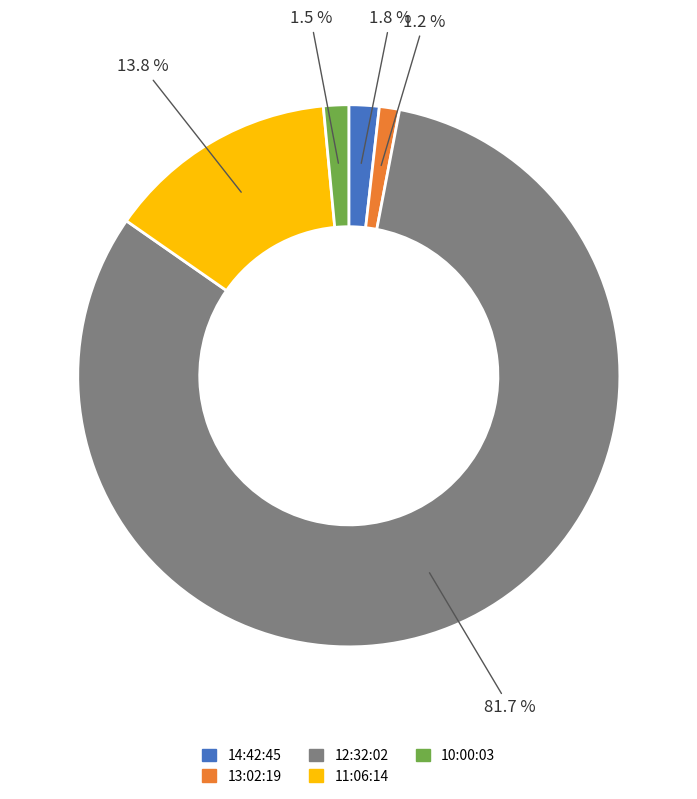

Count the number of slices in the pie.

5